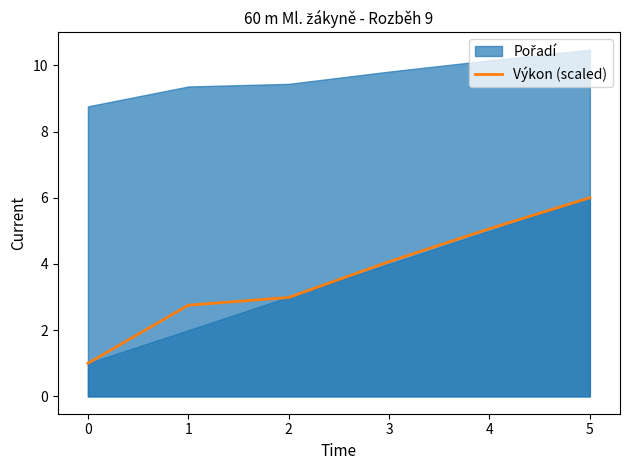

What is the value of the 4th point from the left?

4.1